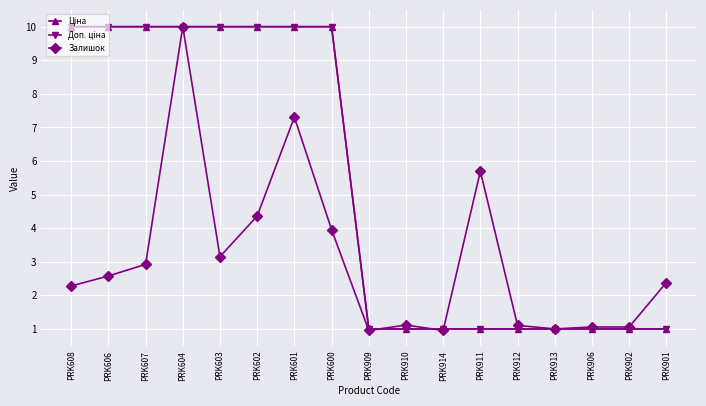

Is it true that Доп. ціна equals 10.0 at PRK607?

True